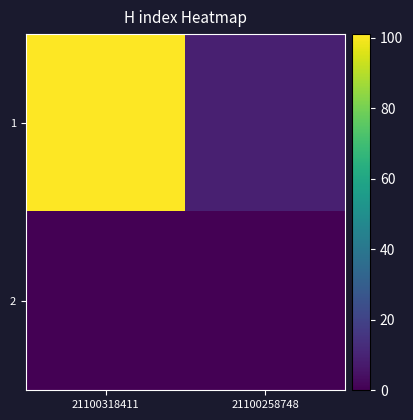

What is the total value across all series at 21100258748?

9